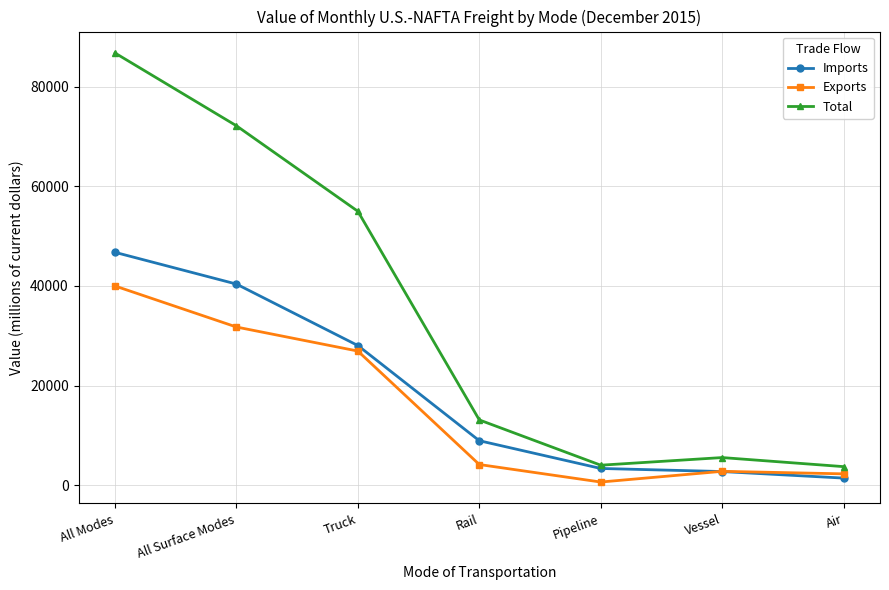

How many interior local valleys does the Total series have?

1